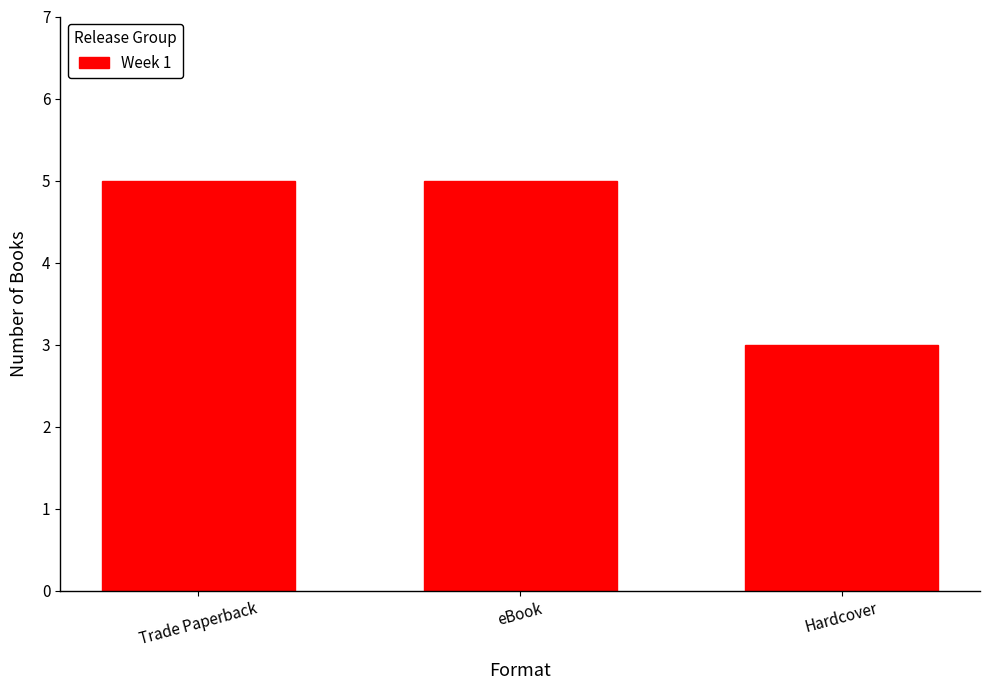

What is the minimum value shown in the chart?

3